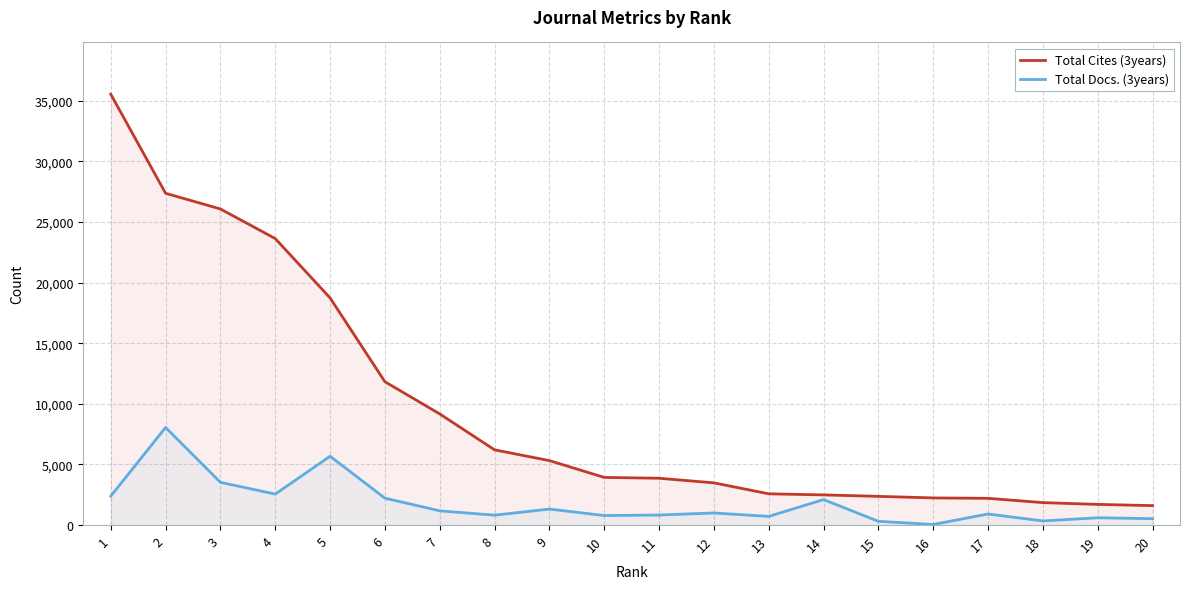

The value of Total Docs. (3years) at 9 is 1927. True or false?

False